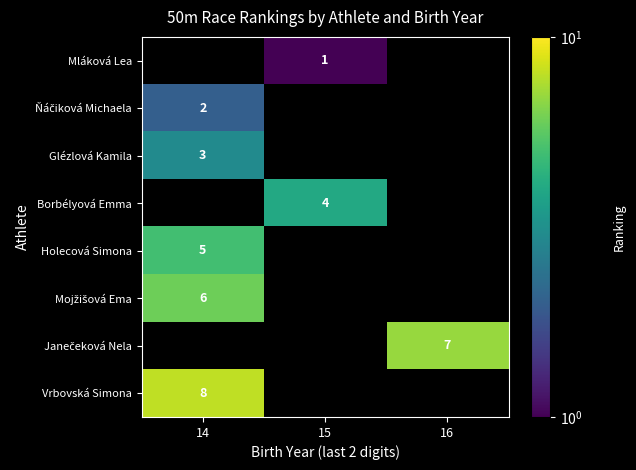

What is the maximum value shown in the chart?

8.0